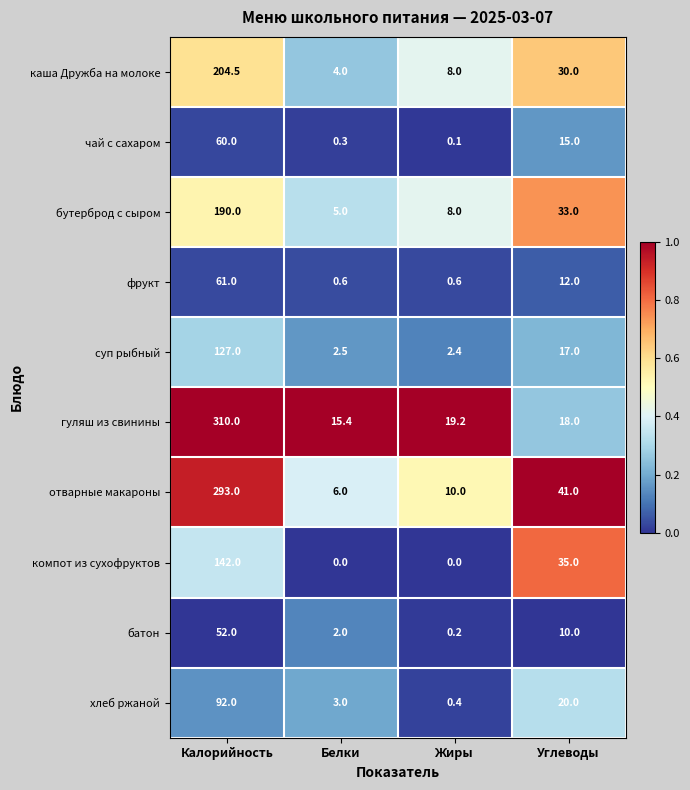

Rank the series at Калорийность from highest to lowest value.

гуляш из свинины, отварные макароны, каша Дружба на молоке, бутерброд с сыром, компот из сухофруктов, суп рыбный, хлеб ржаной, фрукт, чай с сахаром, батон